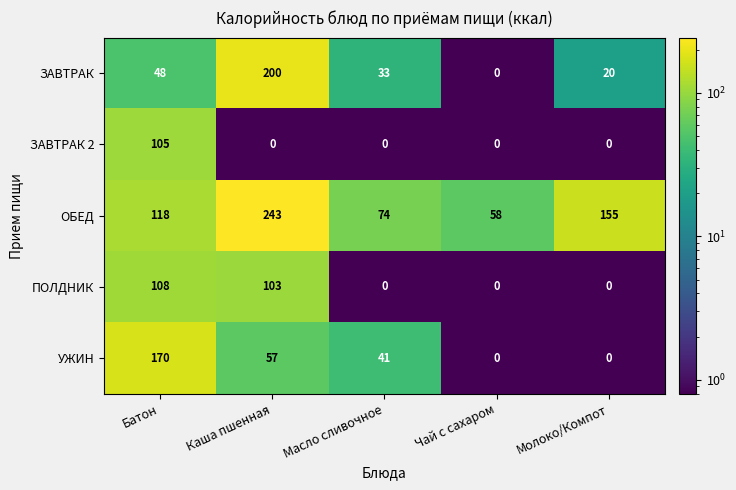

Which category has the highest value in the УЖИН series?

Батон